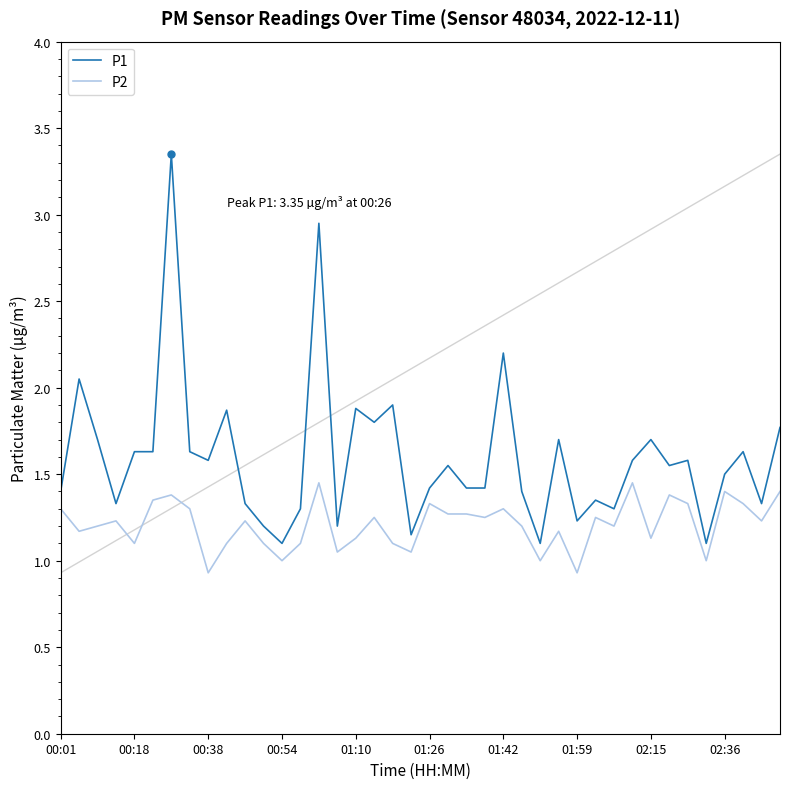

True or false: P2 and P1 intersect in this chart.

False